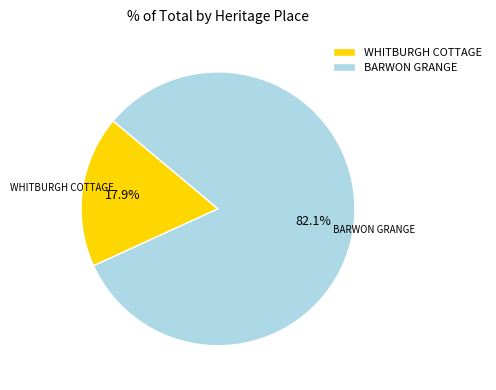

Which category has the biggest portion of the pie?

BARWON GRANGE